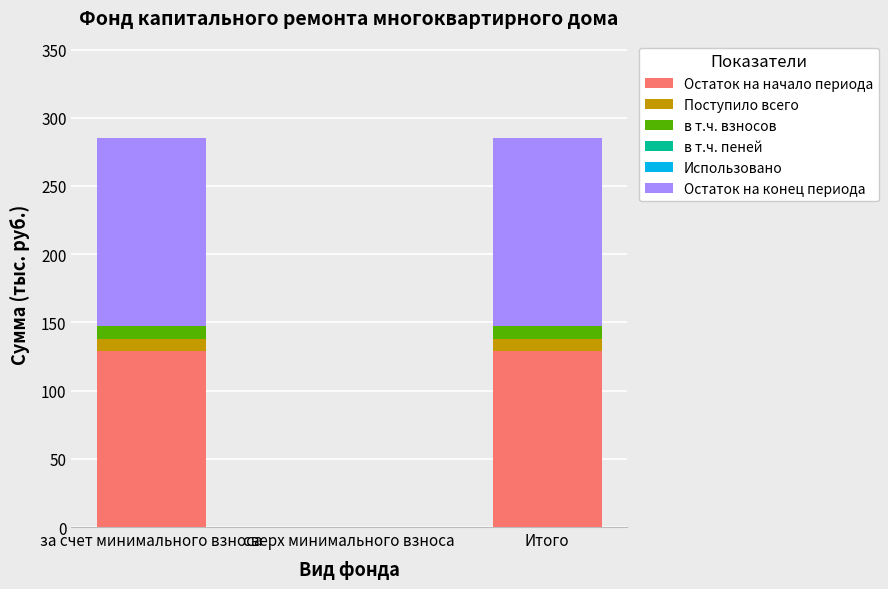

What is the maximum value for Остаток на начало периода?

129.0